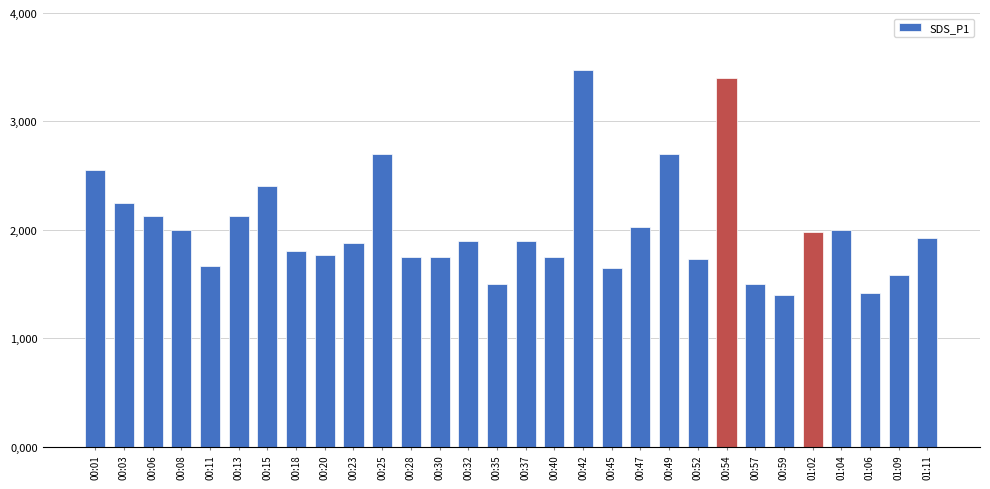

List the labels in order of value, largest first.

00:42, 00:54, 00:25, 00:49, 00:01, 00:15, 00:03, 00:06, 00:13, 00:47, 00:08, 01:04, 01:02, 01:11, 00:32, 00:37, 00:23, 00:18, 00:20, 00:28, 00:30, 00:40, 00:52, 00:11, 00:45, 01:09, 00:35, 00:57, 01:06, 00:59